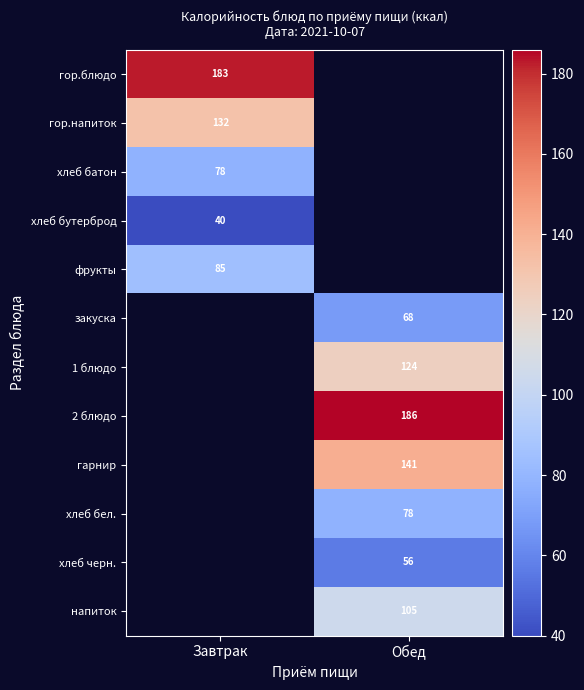

Is the value of хлеб бутерброд at Завтрак greater than the value of 2 блюдо at Обед?

No